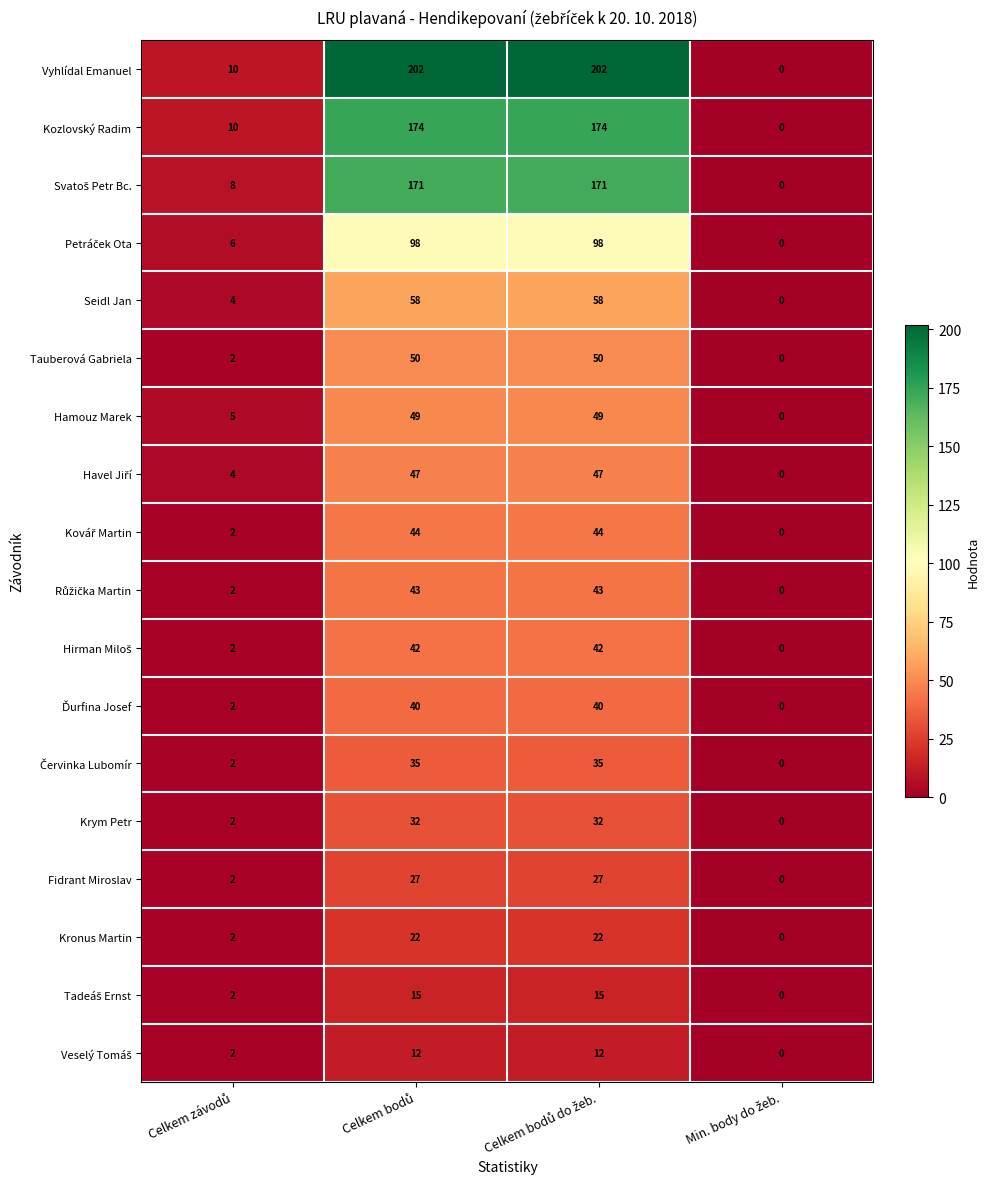

What is the greatest value displayed?

202